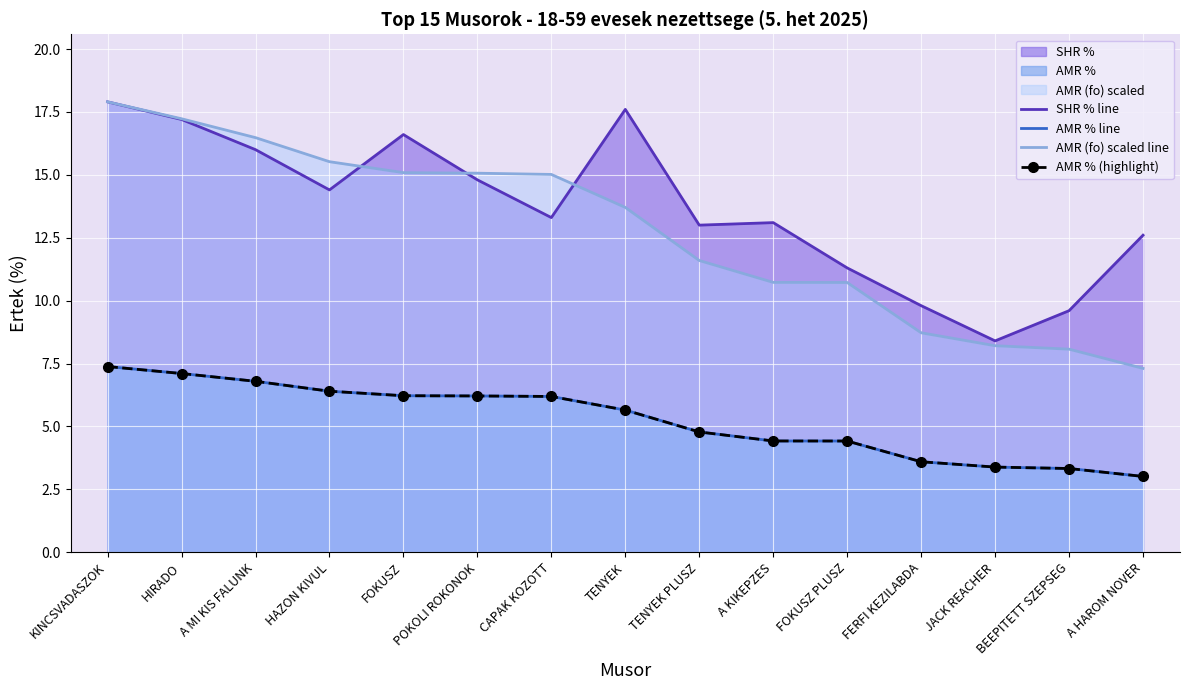

What is the highest value of the SHR % line series?

17.9